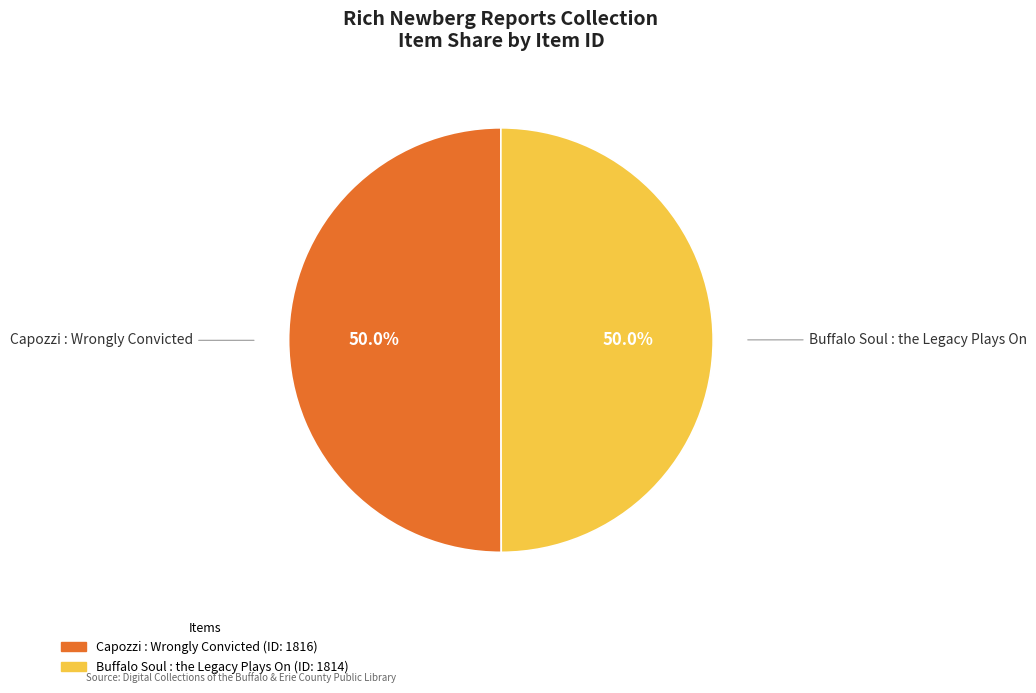

Combined, what portion of the pie is Buffalo Soul : the Legacy Plays On and Capozzi : Wrongly Convicted?

100.0%